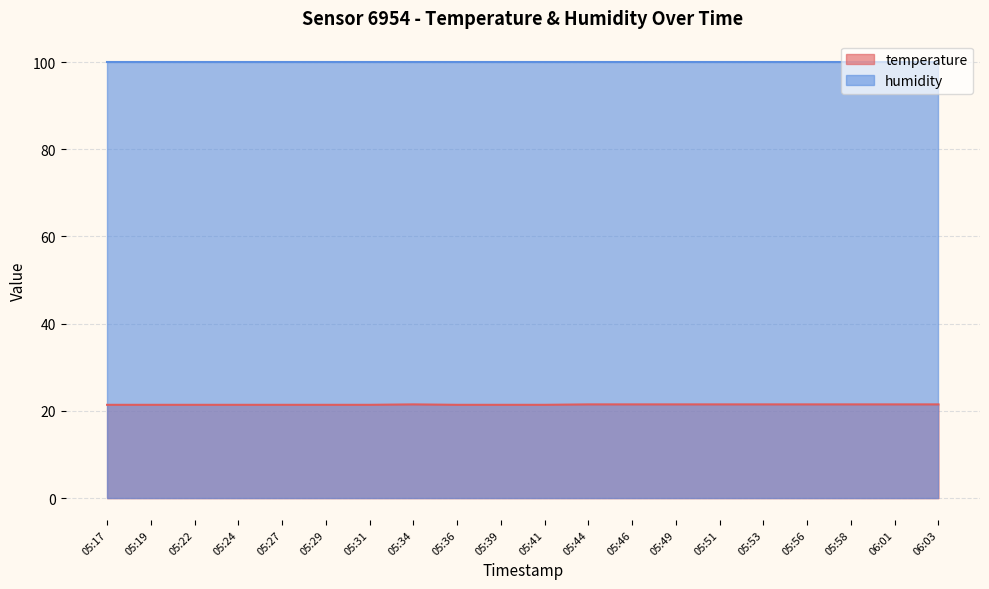

Which series has the widest spread of values?

temperature